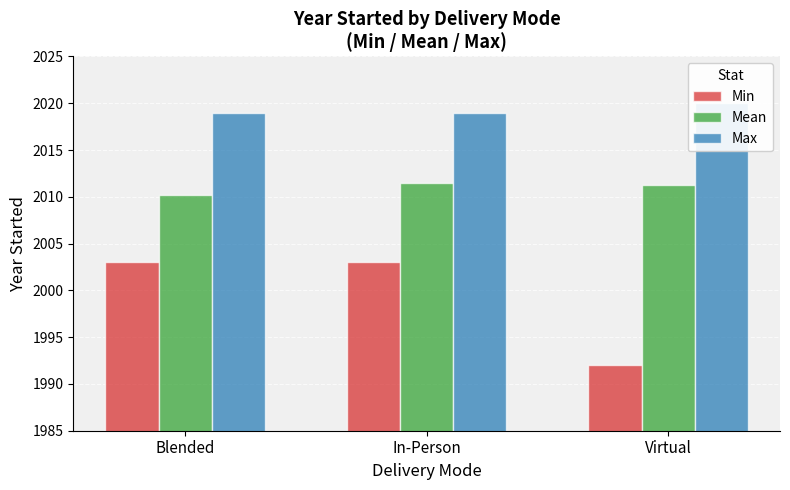

Is it true that Min equals 2003.0 at Blended?

True